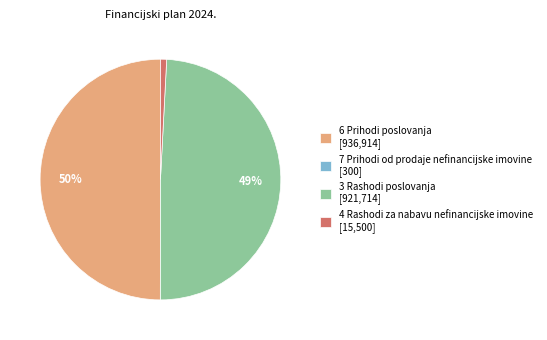

Approximately how many times larger is the value at 6 Prihodi poslovanja [936,914] compared to 3 Rashodi poslovanja [921,714]?

1.0